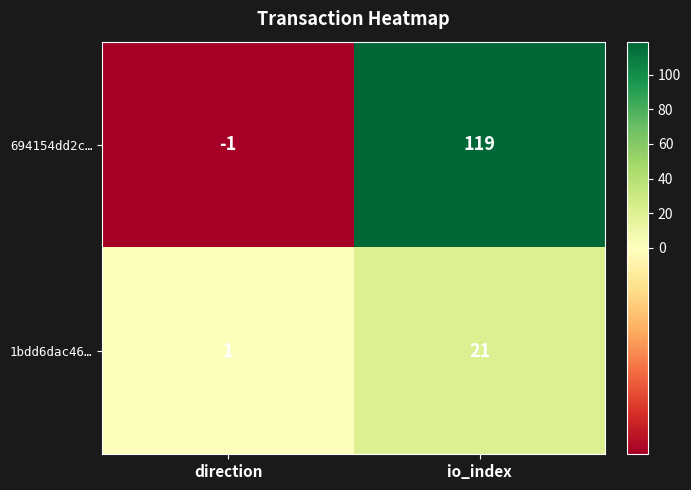

What is the sum of all 694154dd2c… values?

118